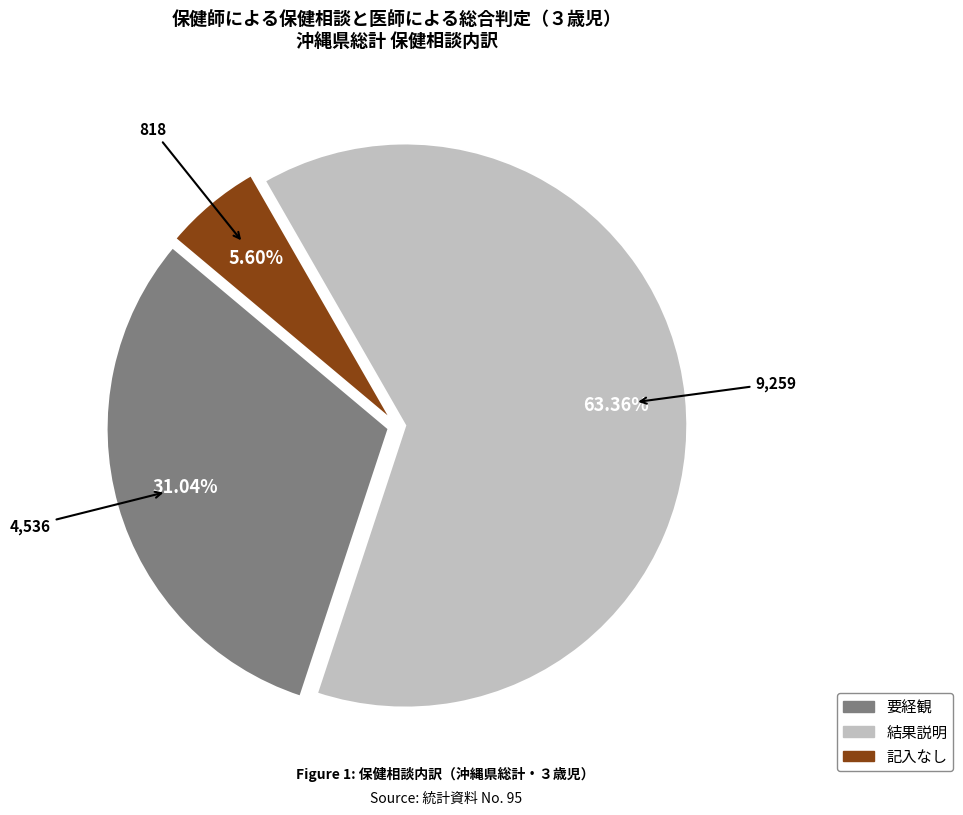

Count the number of slices in the pie.

3